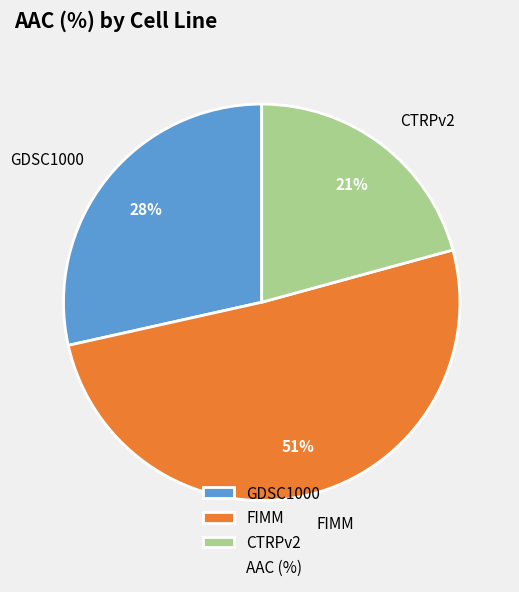

To the nearest percent, what percentage of the pie is FIMM?

51%